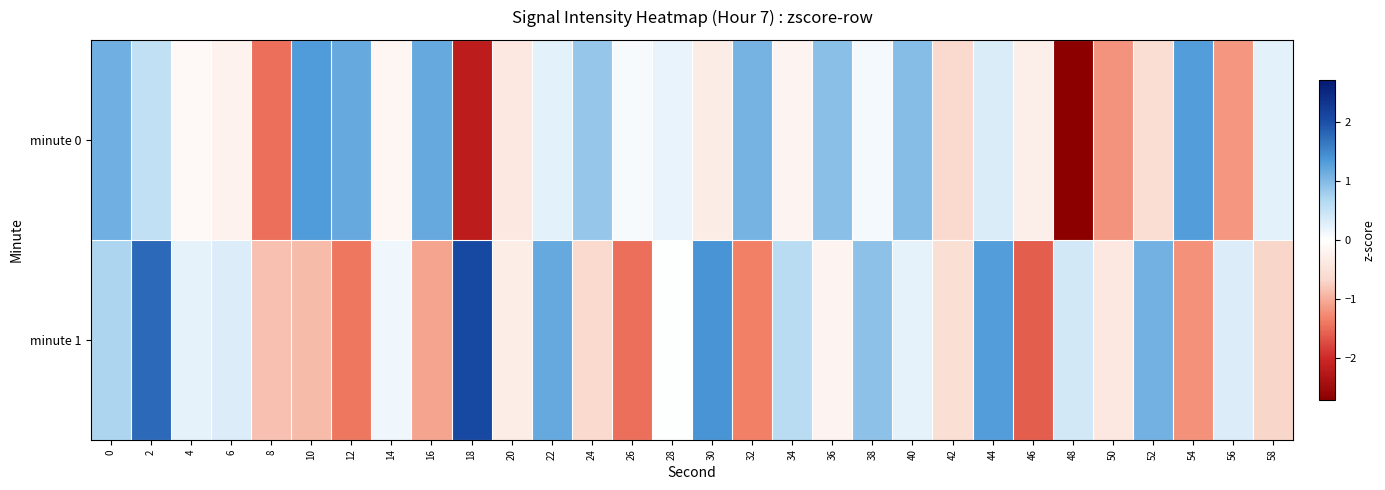

Which category has the lowest value across all series?

48